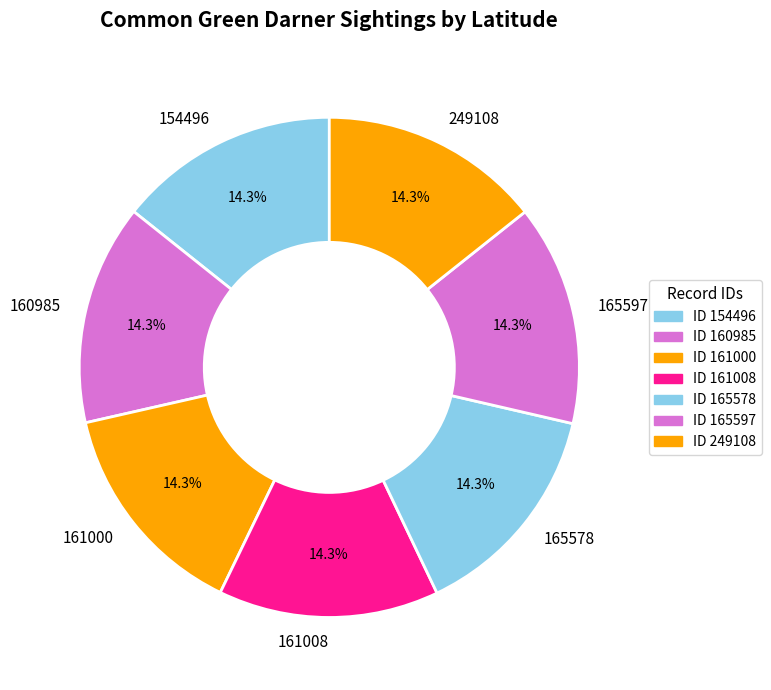

Count the number of slices in the pie.

7